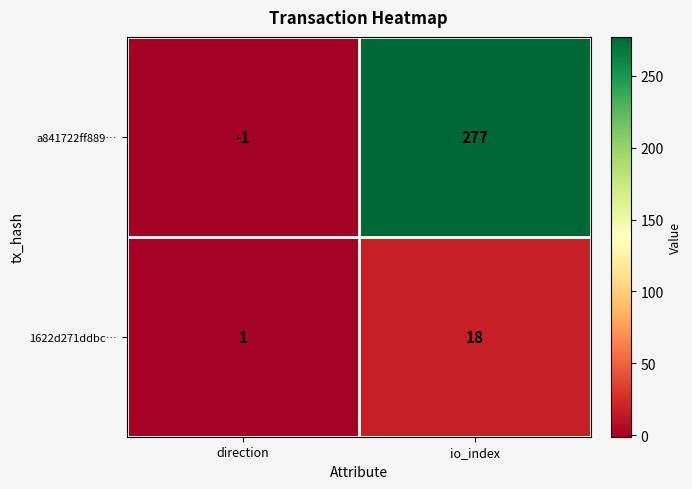

What is the difference between the maximum and minimum values in the 1622d271ddbc… series?

17